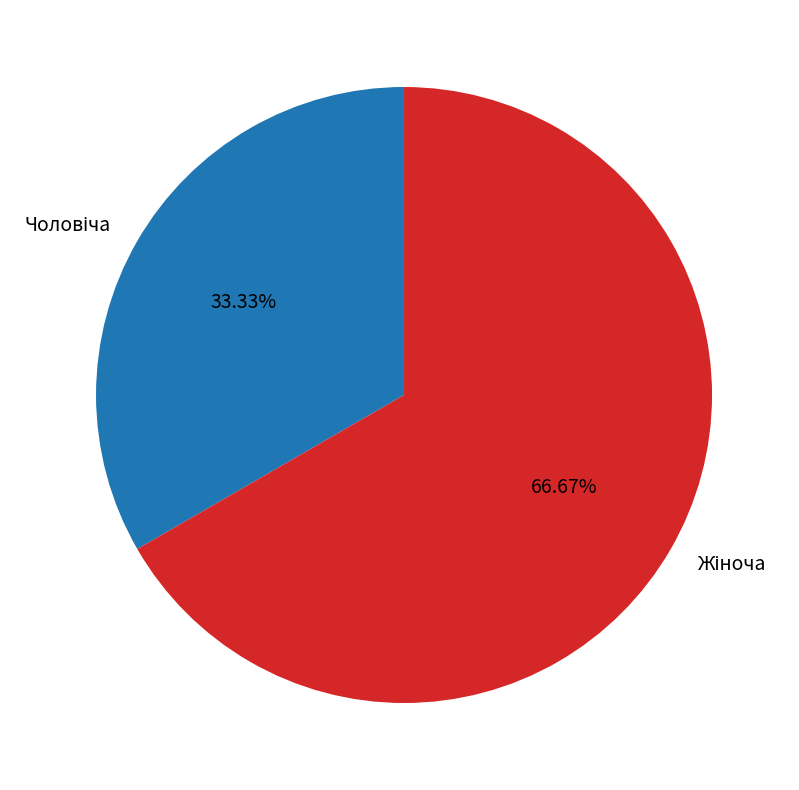

Is there a majority slice in this chart?

Yes